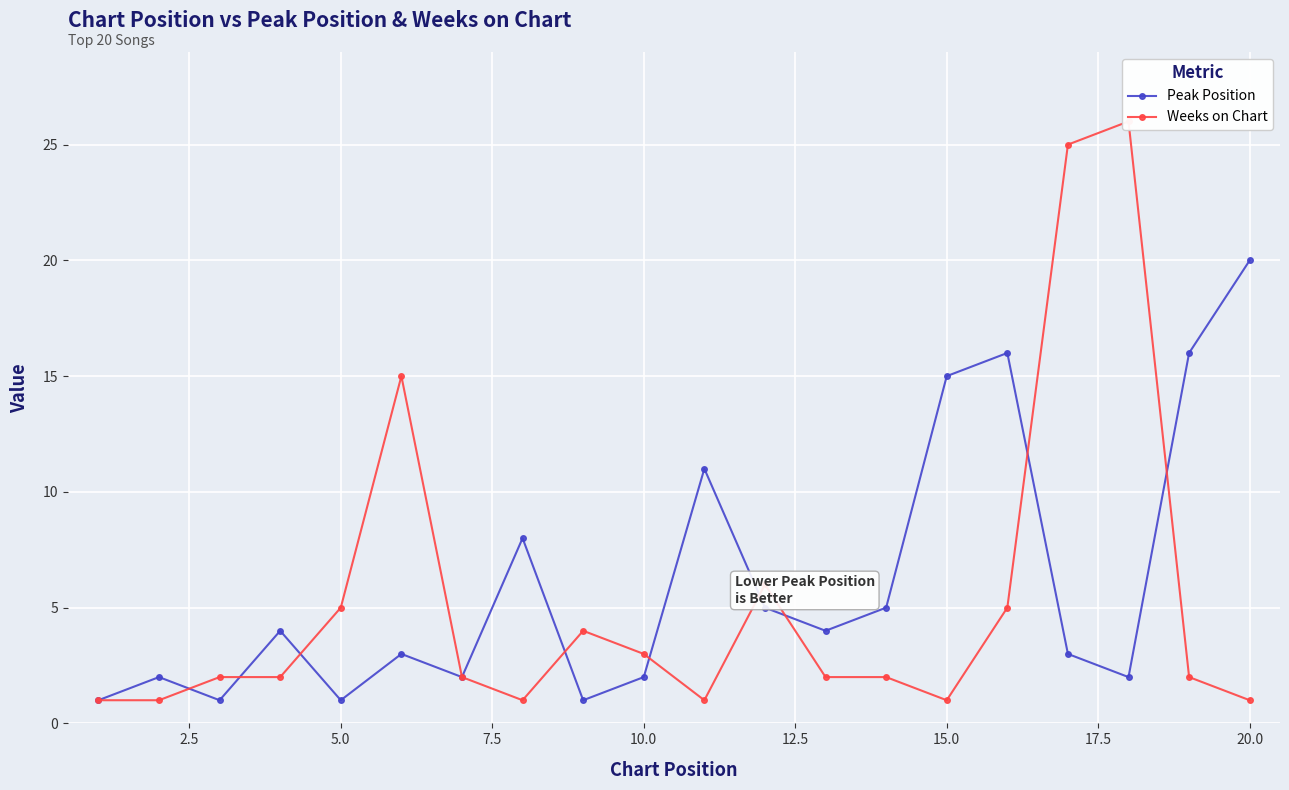

How many interior local peaks does the Peak Position series have?

6